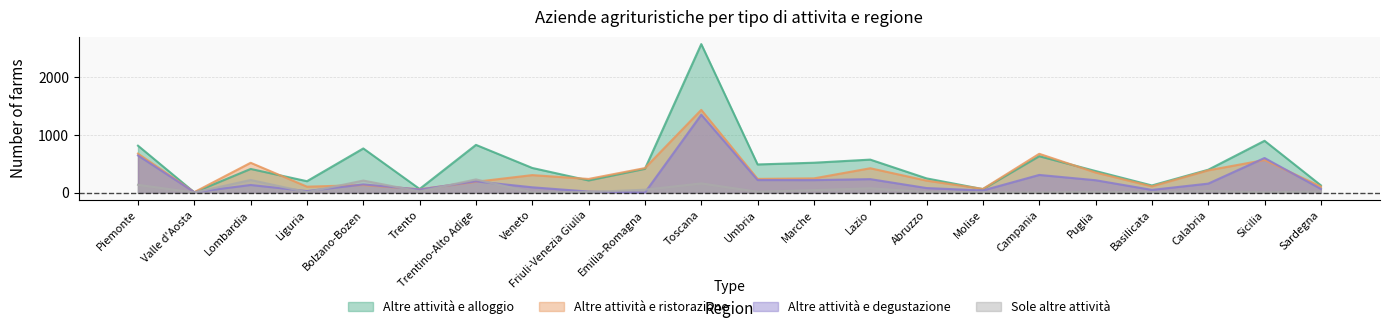

What is the difference between the maximum and second lowest values in the Altre attività e ristorazione series?

1379